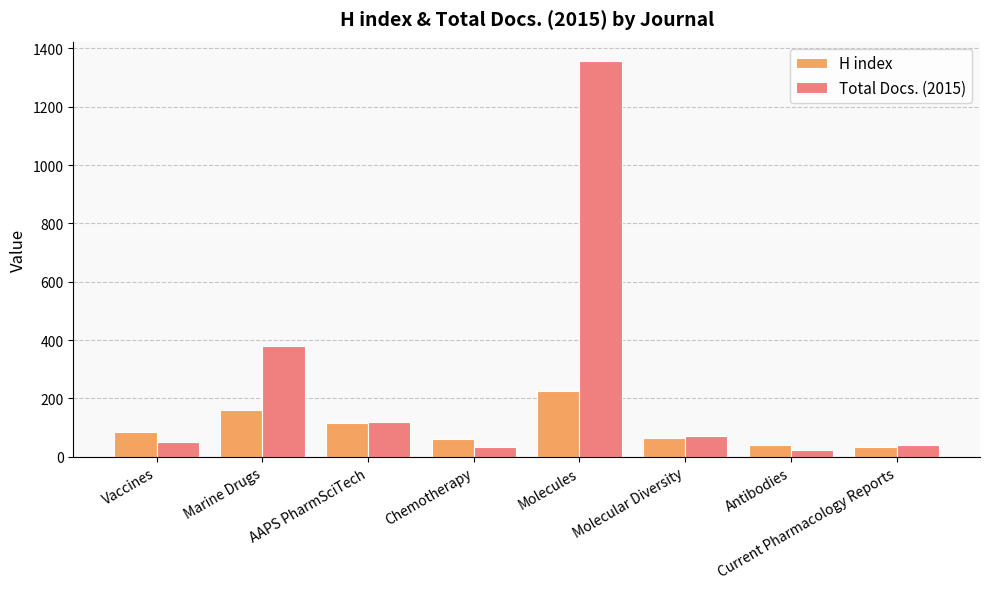

What is the maximum value for H index?

227